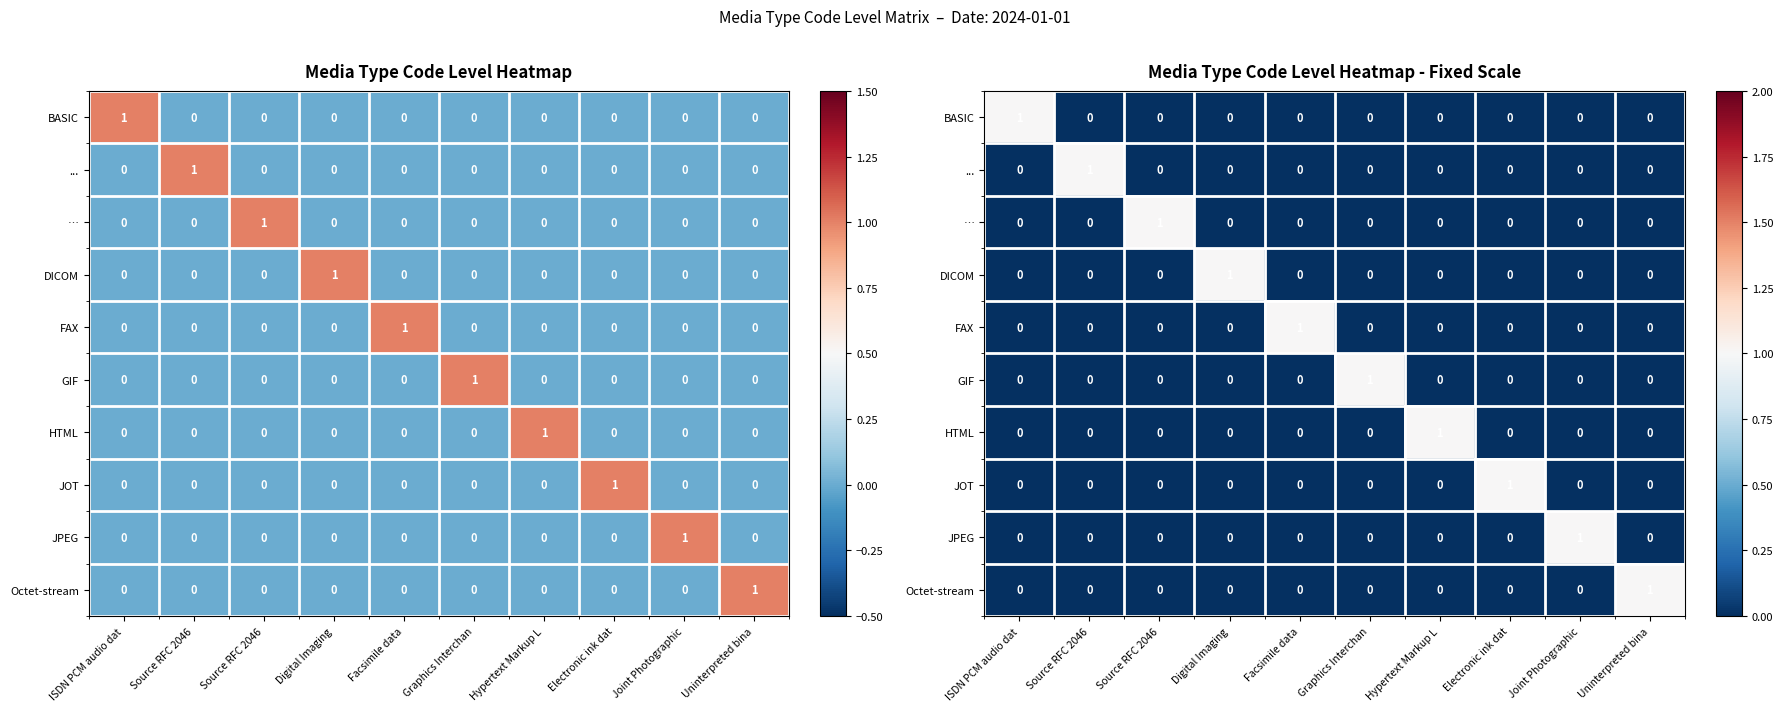

How many values in Octet-stream are above zero?

1